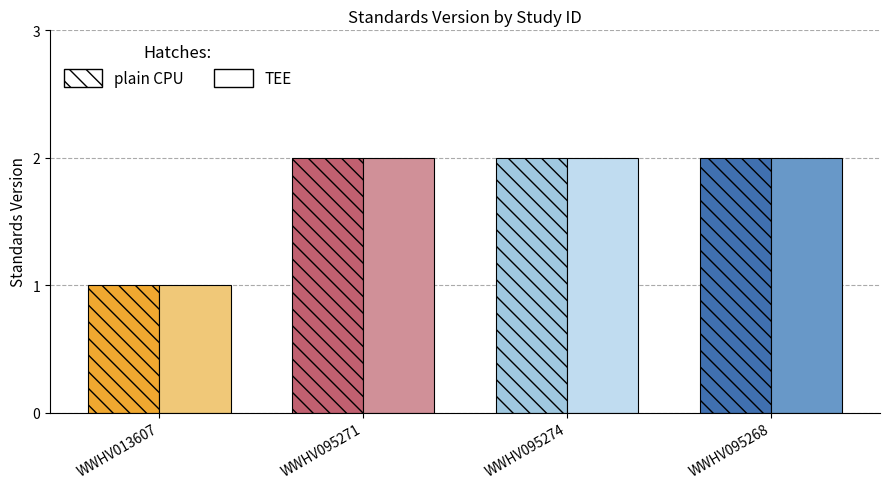

The value of TEE at WWHV095268 is 3. True or false?

False